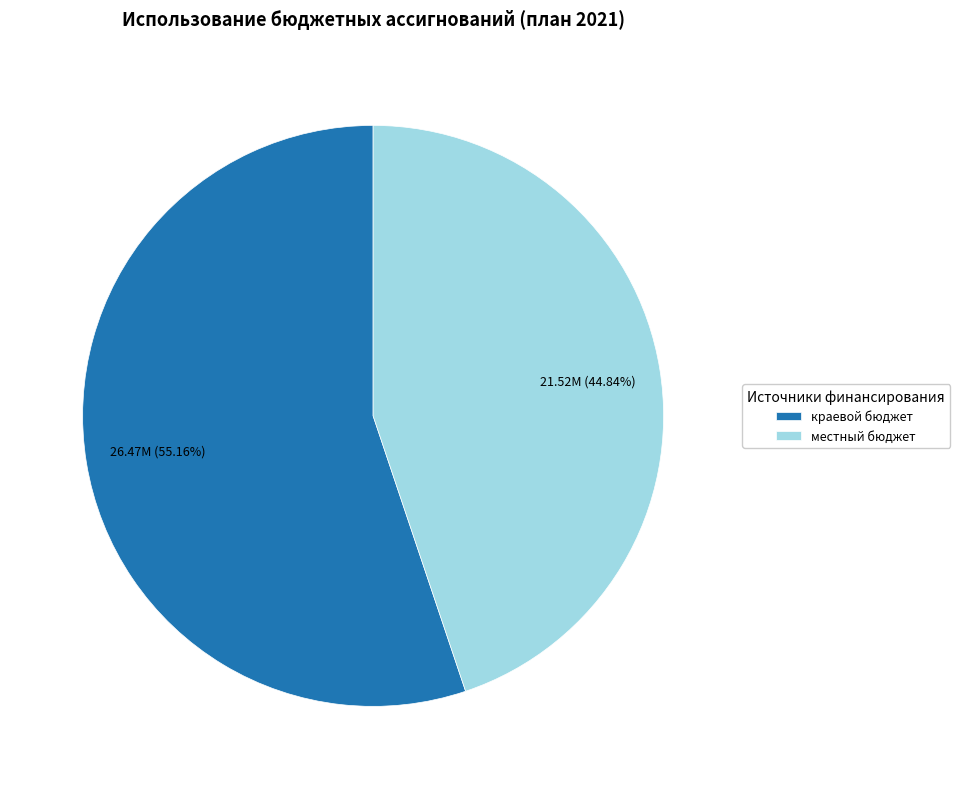

Does местный бюджет account for over 50% of the chart?

No